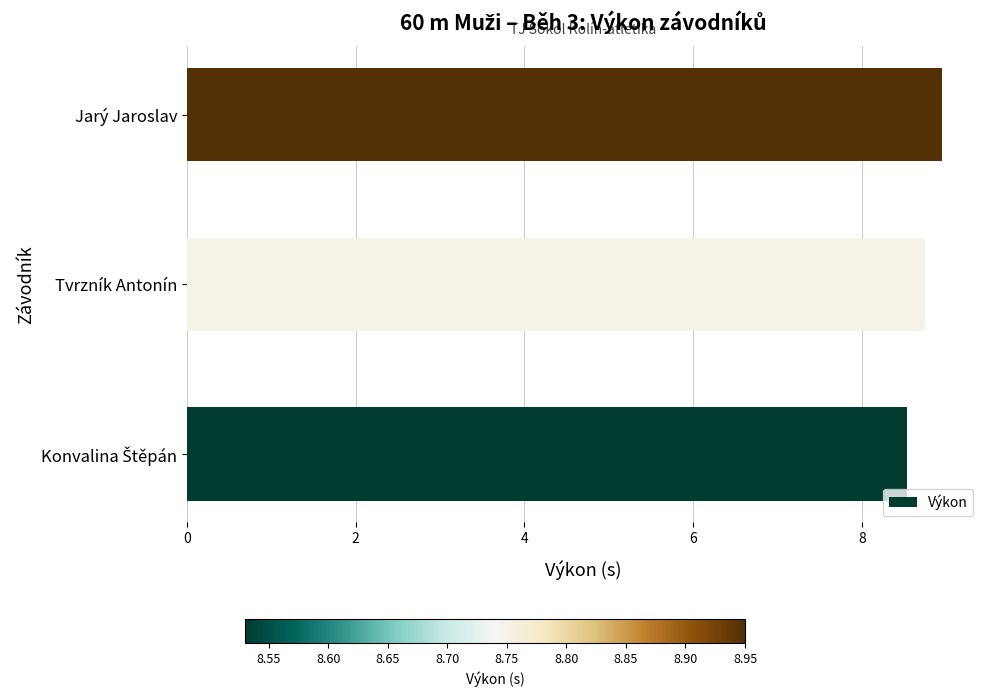

What is the average value?

8.7